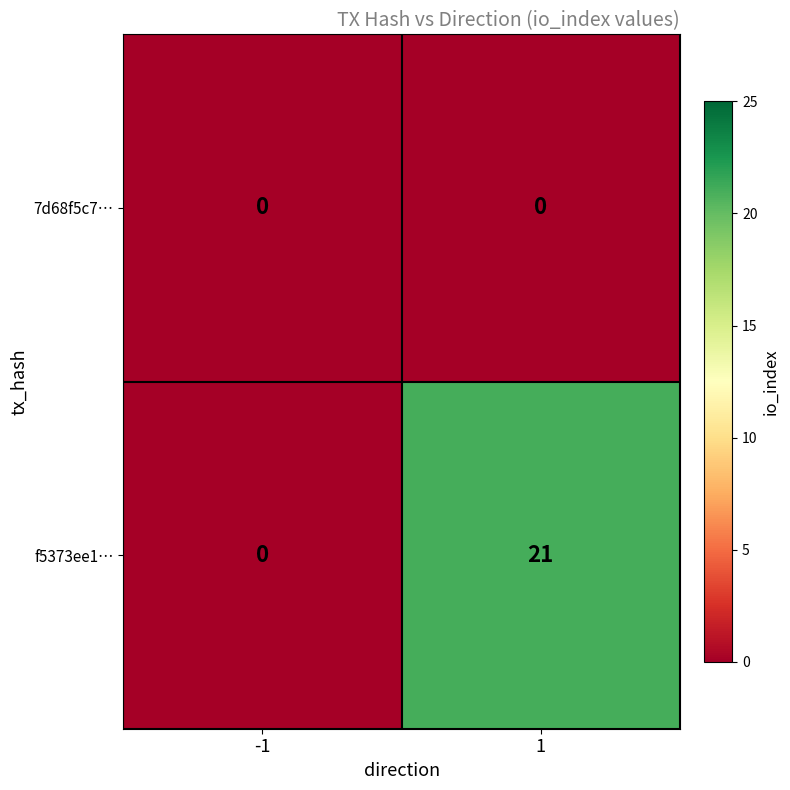

List the series in order of their overall mean, lowest first.

7d68f5c7…, f5373ee1…